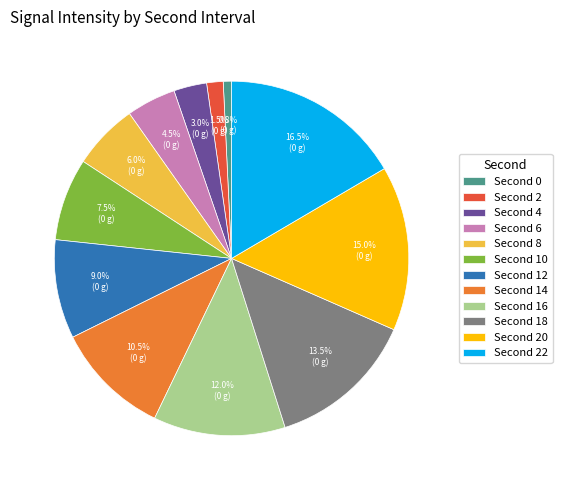

Is there any slice that represents more than half of the pie?

No